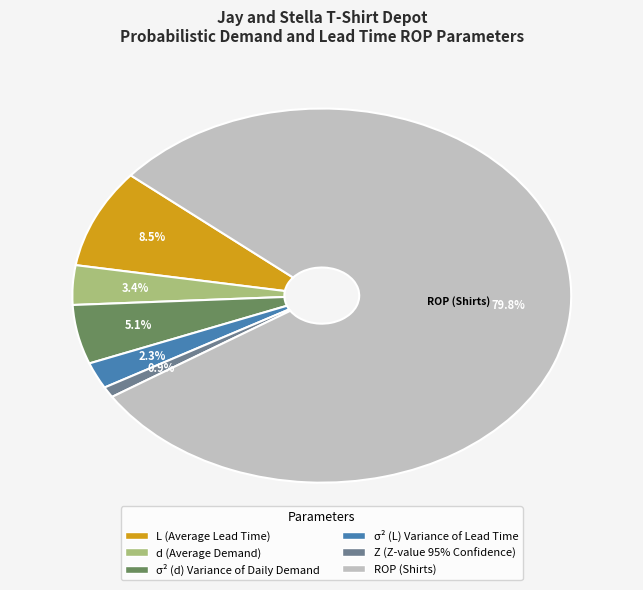

Between σ² (d) Variance of Daily Demand and Z (Z-value 95% Confidence), which is larger?

σ² (d) Variance of Daily Demand